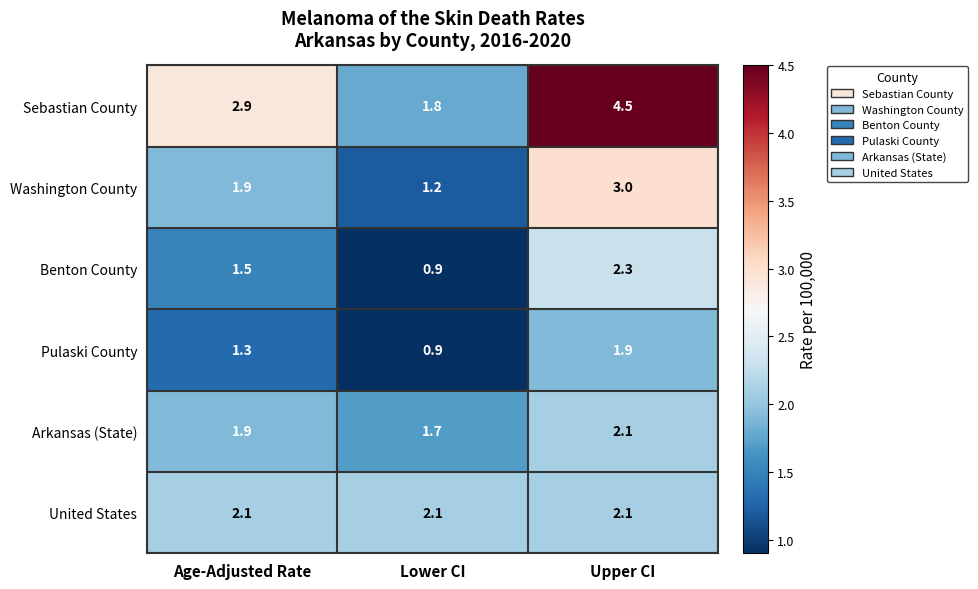

What is the difference between the maximum and second lowest values in the Pulaski County series?

0.6